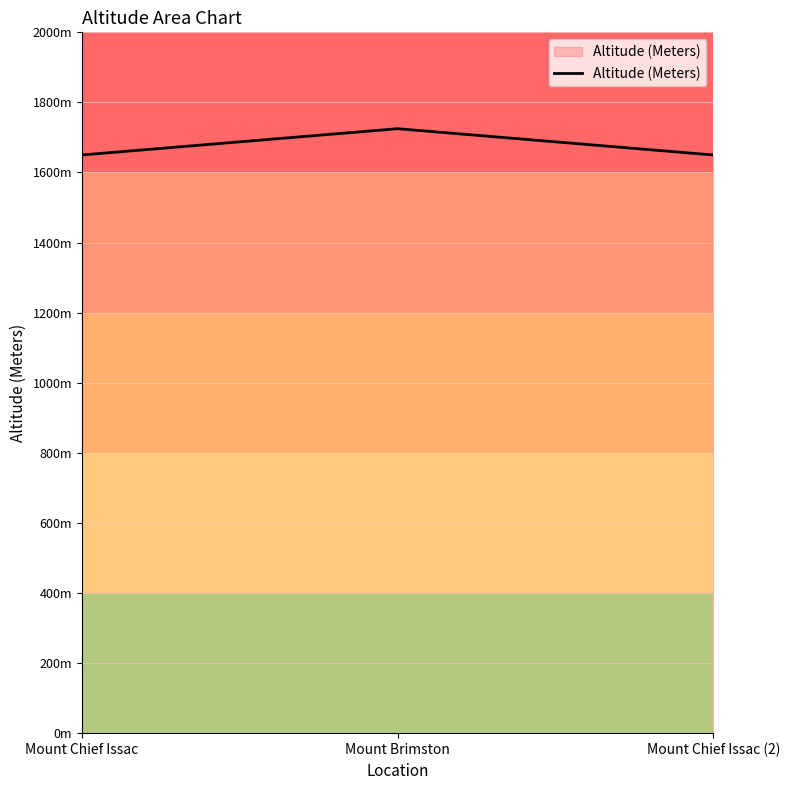

Does the chart have visible grid lines?

Yes